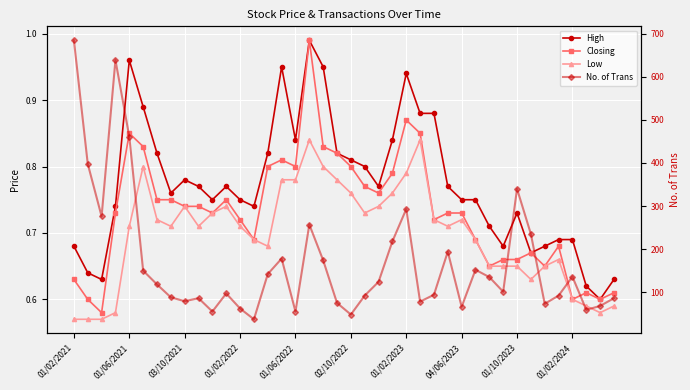

What is the difference between the maximum and minimum values in the Closing series?

0.4